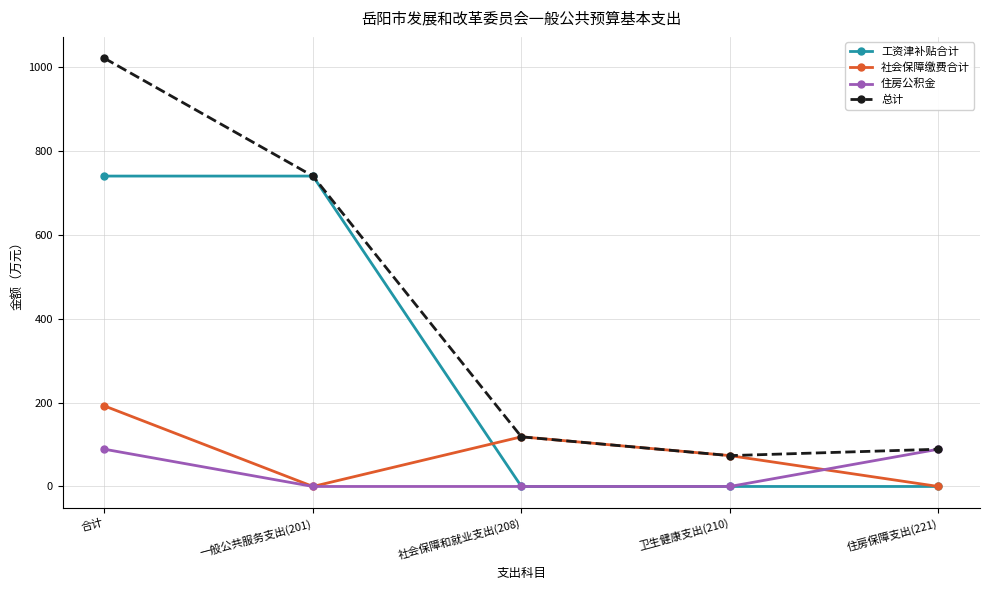

What is the label of the 5th point from the left?

住房保障支出(221)